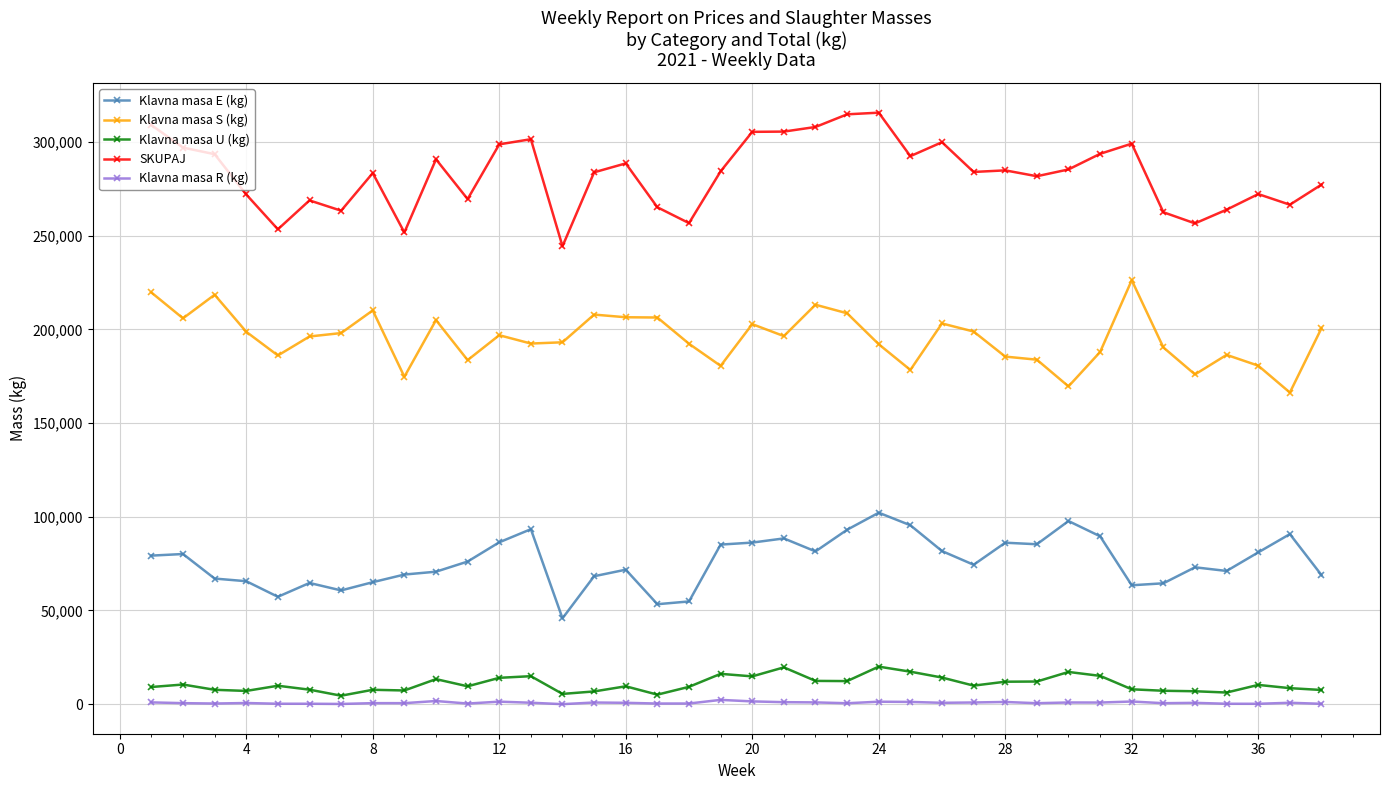

True or false: Klavna masa S (kg) and Klavna masa E (kg) intersect in this chart.

False